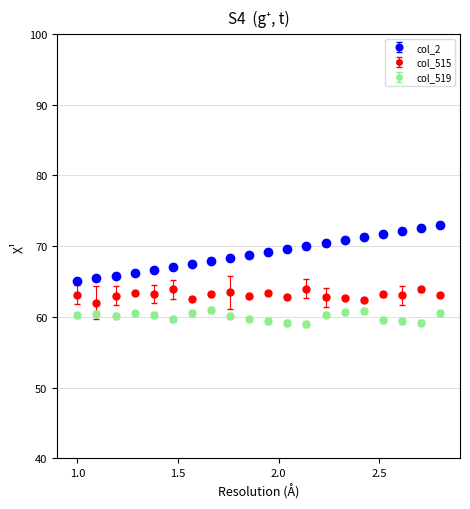

True or false: col_519 and col_515 intersect in this chart.

False